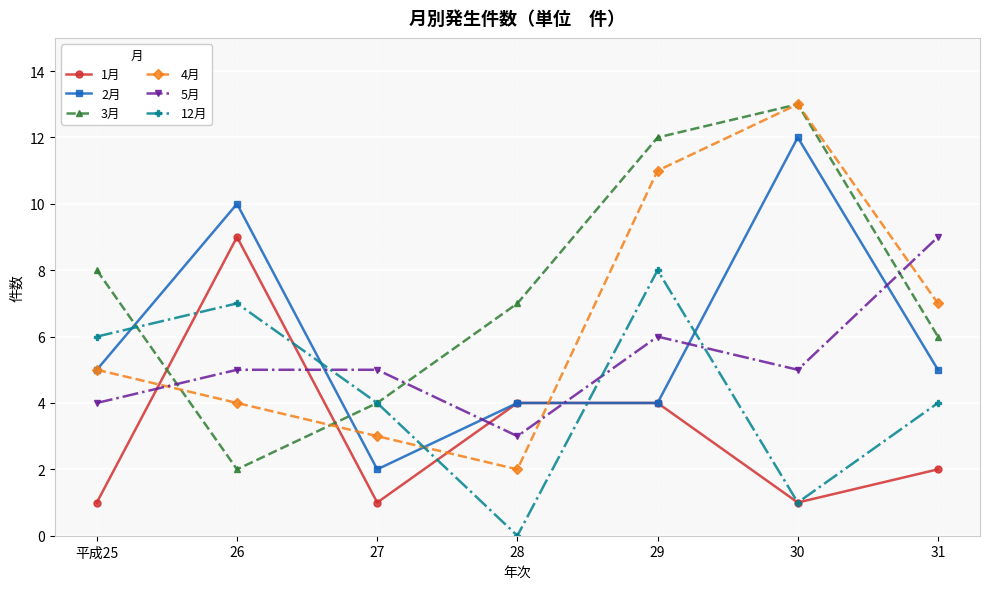

What is the difference between the maximum and second lowest values in the 1月 series?

8